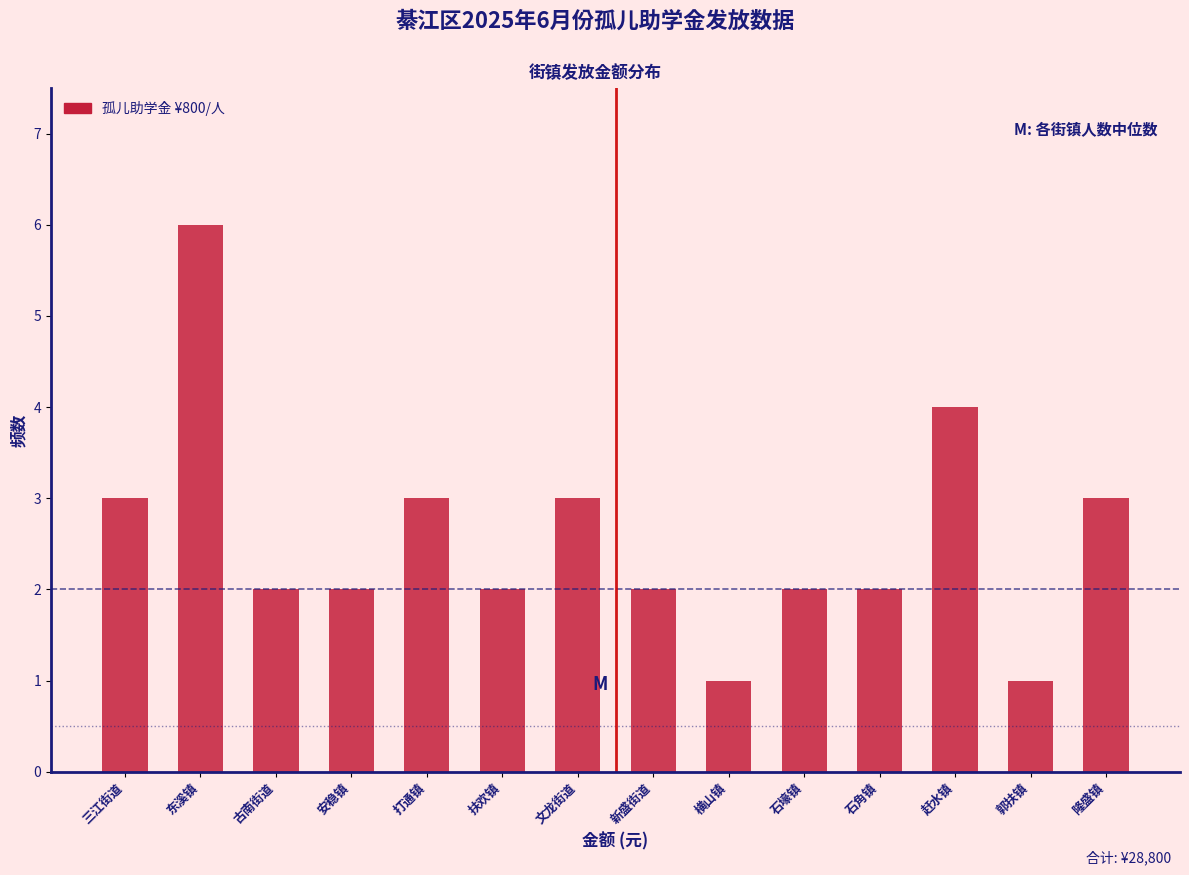

Reading right to left, what are all the values shown in this chart?

3	1	4	2	2	1	2	3	2	3	2	2	6	3